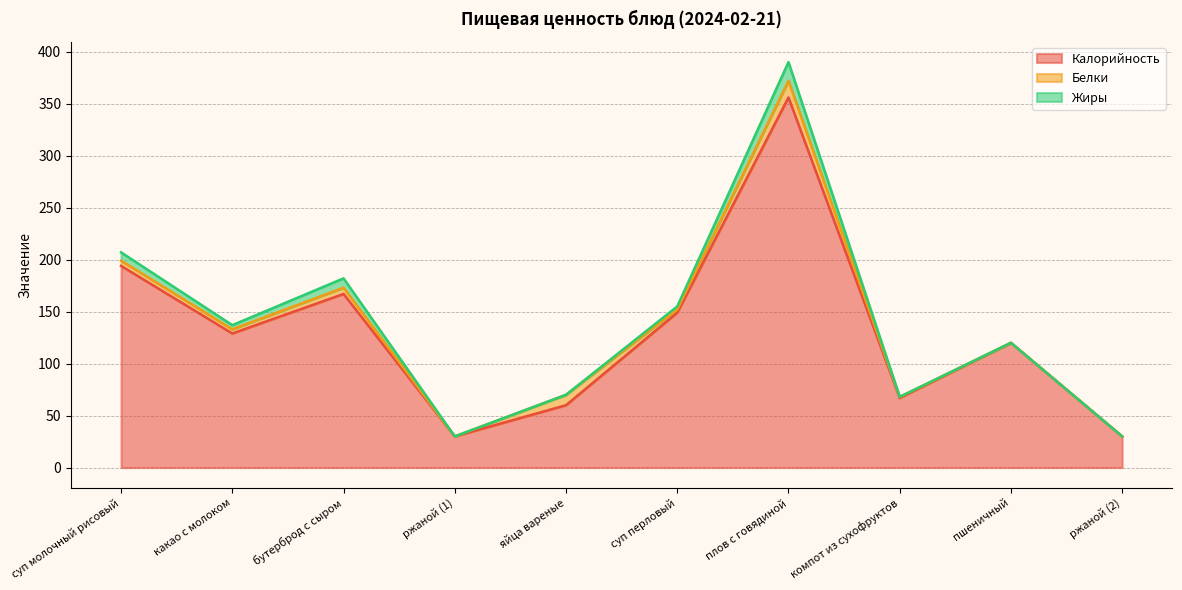

True or false: Жиры has a value of 4 at какао с молоком.

True